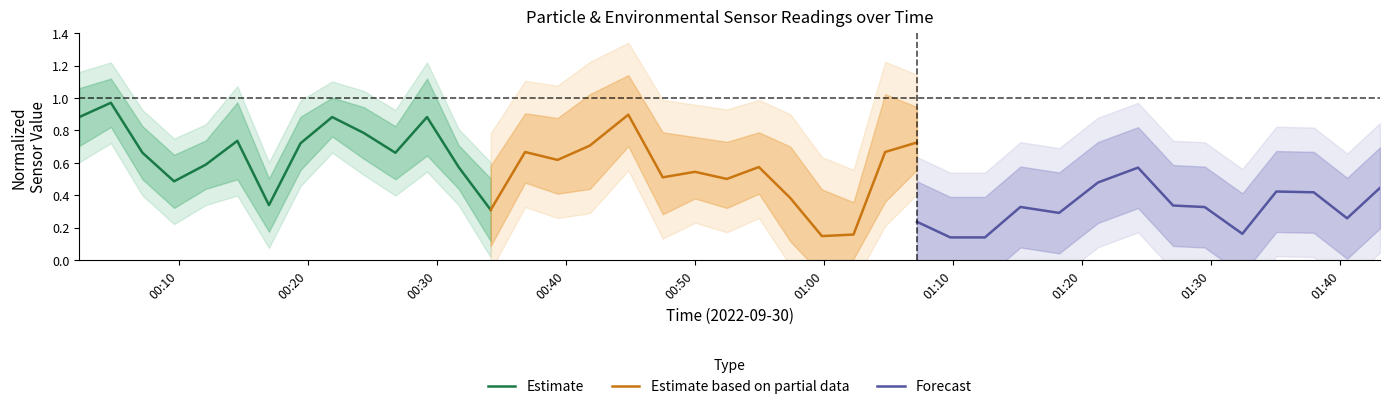

How many interior local peaks does the Estimate based on partial data series have?

4